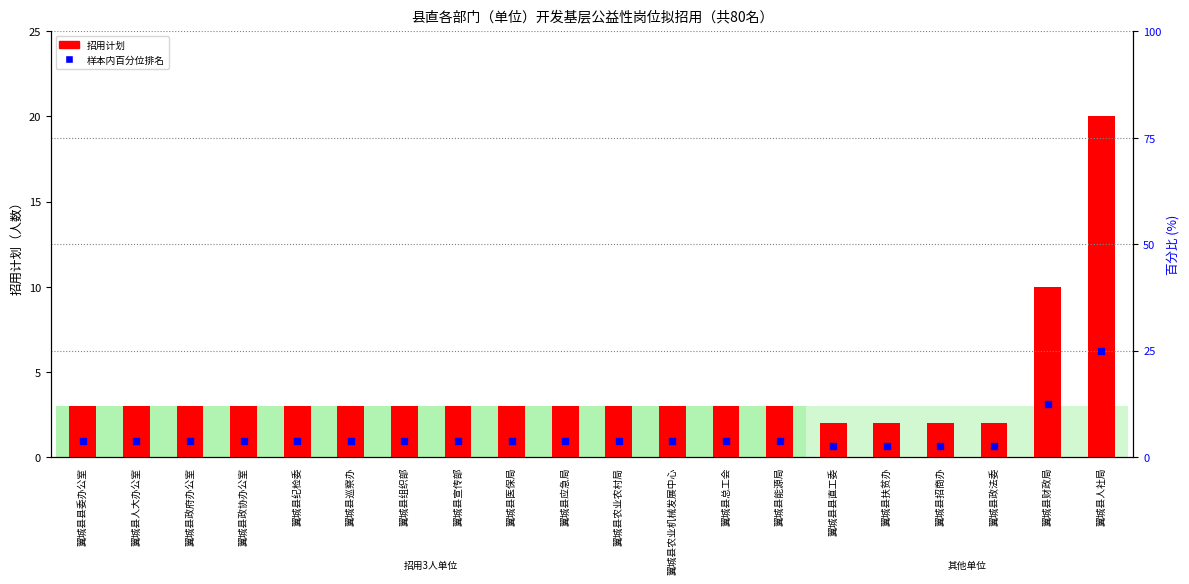

Which series has the largest total across all categories?

样本内百分位排名